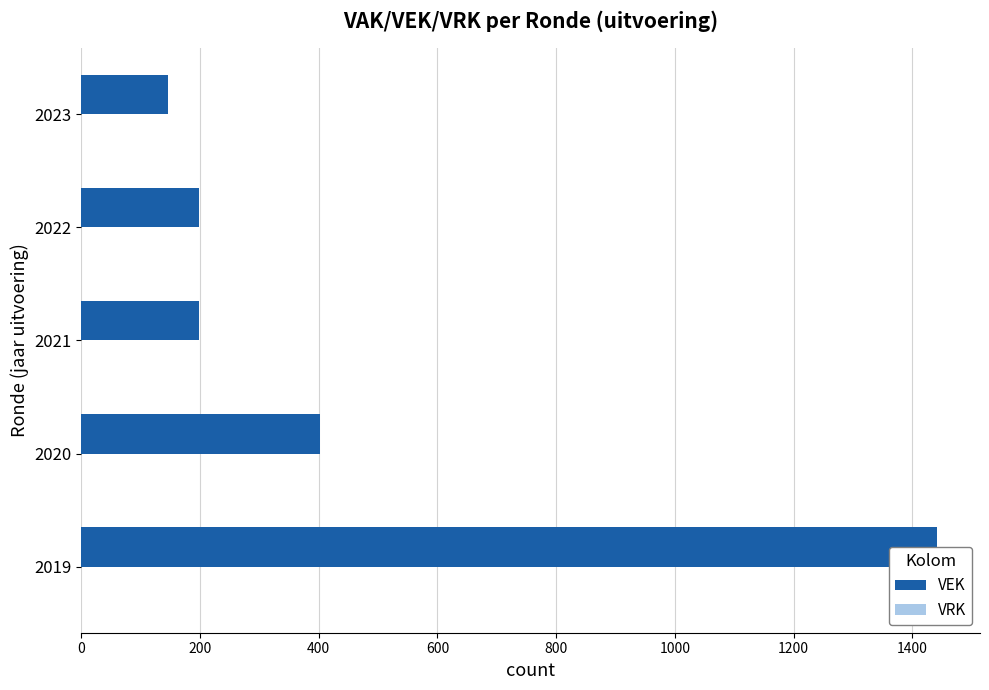

Count the number of categories in the chart.

5